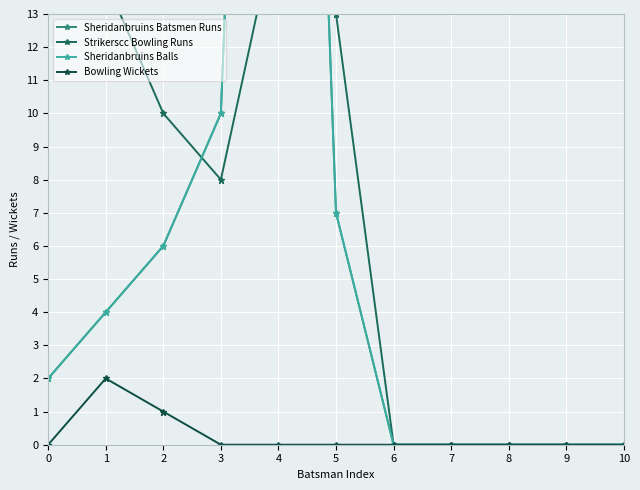

Is it true that Sheridanbruins Balls equals 6 at 2?

True